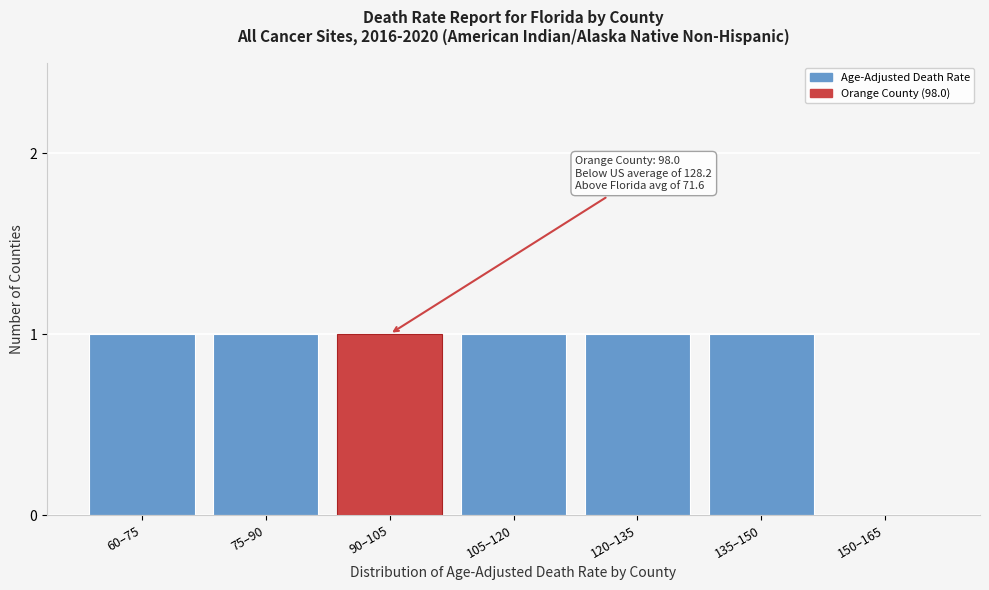

Reading left to right, what are all the values shown in this chart?

60–75=1	75–90=1	90–105=1	105–120=1	120–135=1	135–150=1	150–165=0